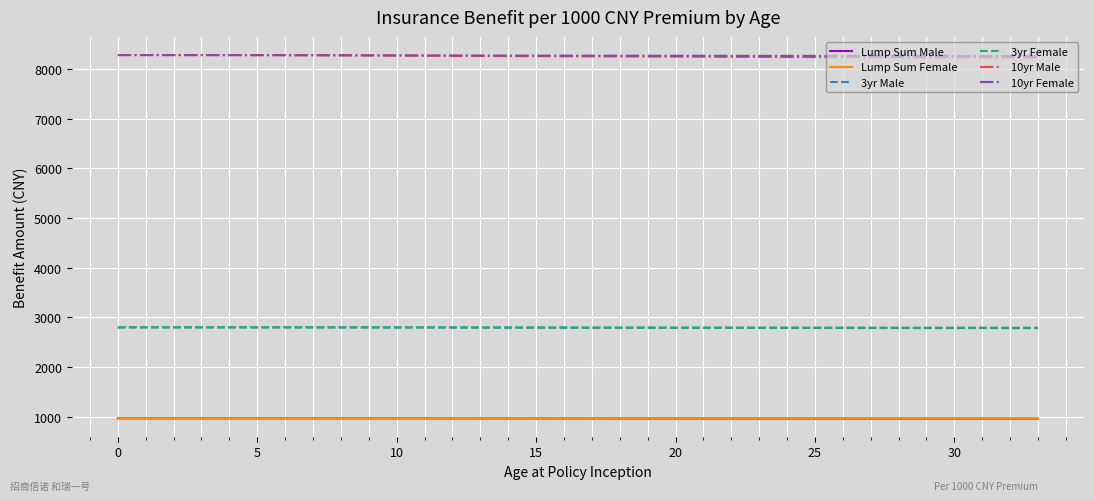

True or false: 3yr Female and Lump Sum Female cross at least once.

False